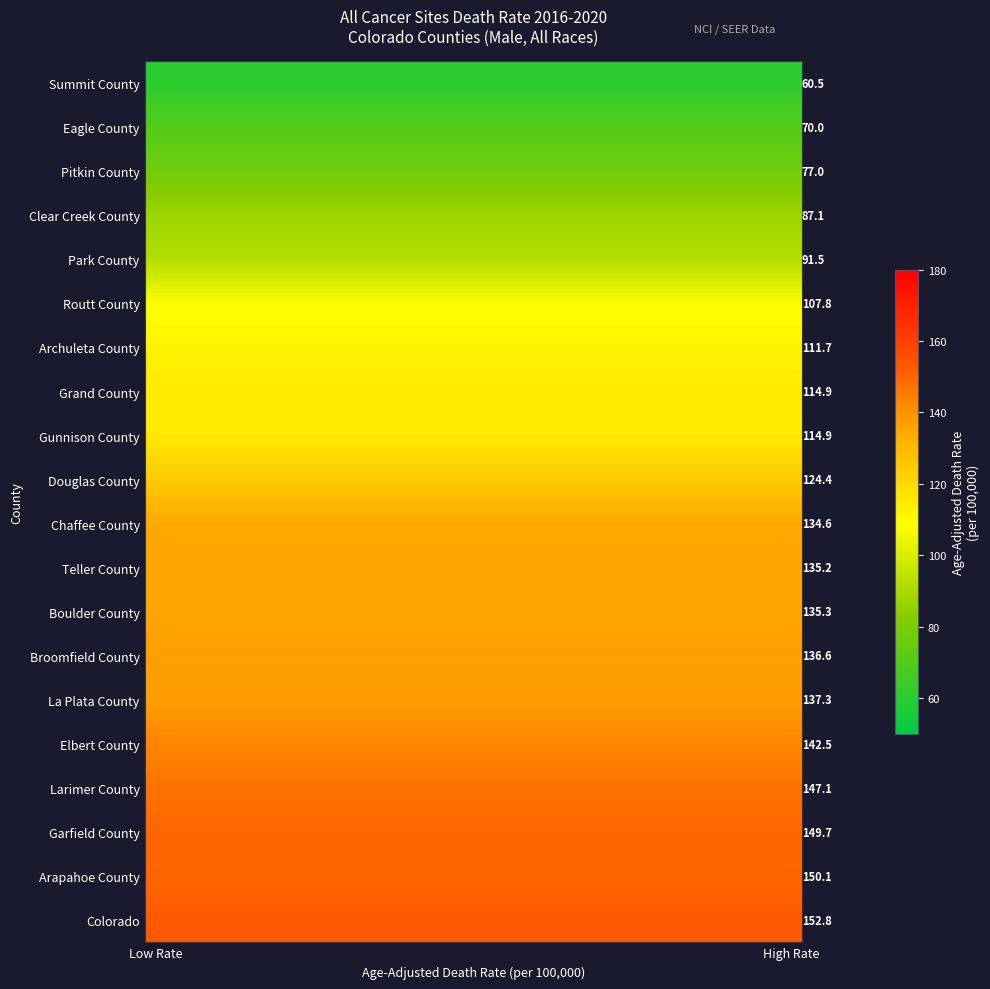

Which category has the lowest value in the Elbert County series?

Low Rate